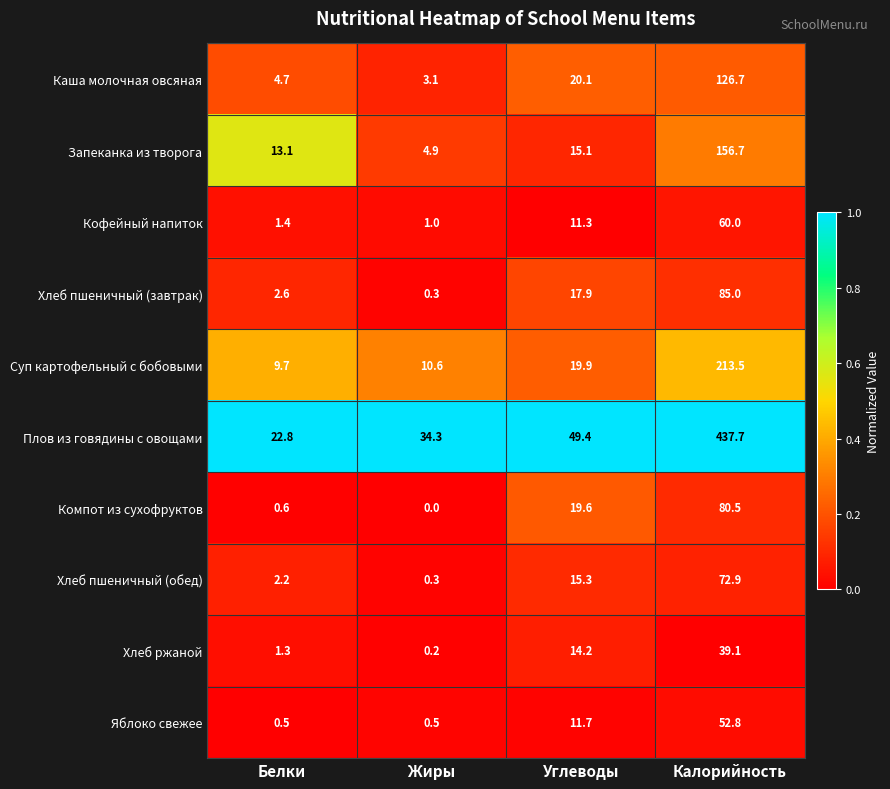

Between Белки and Жиры, which series saw the biggest shift?

Плов из говядины с овощами